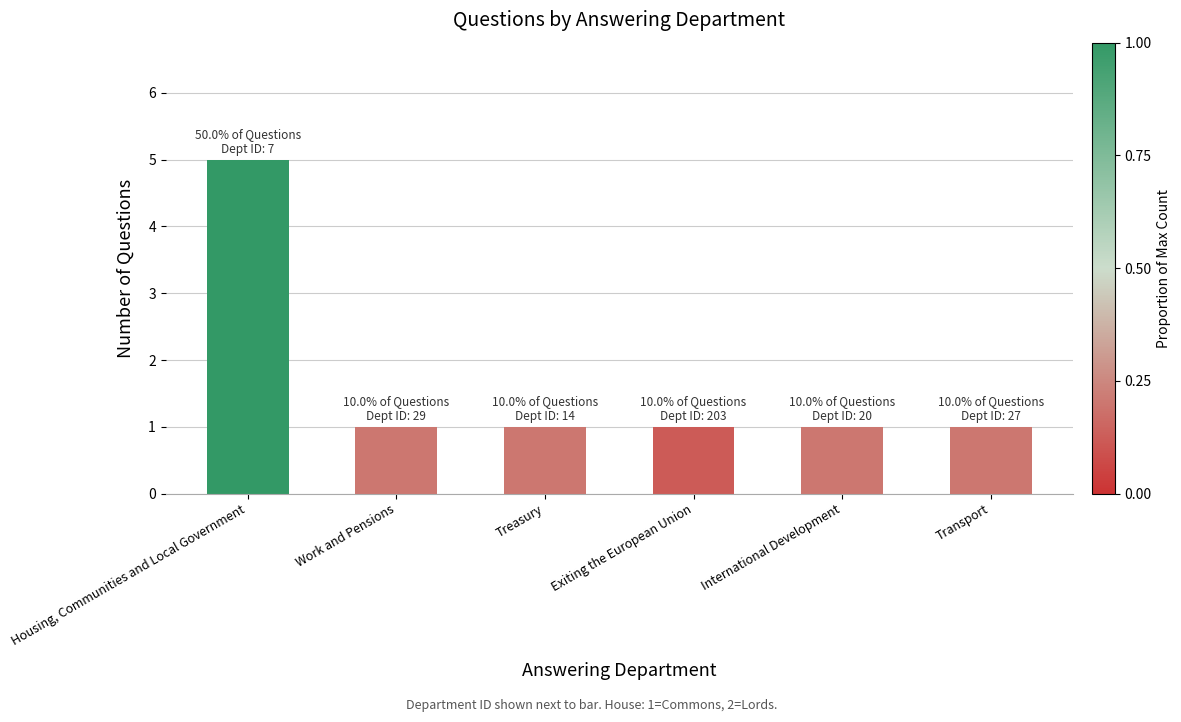

Are the bars horizontal?

No